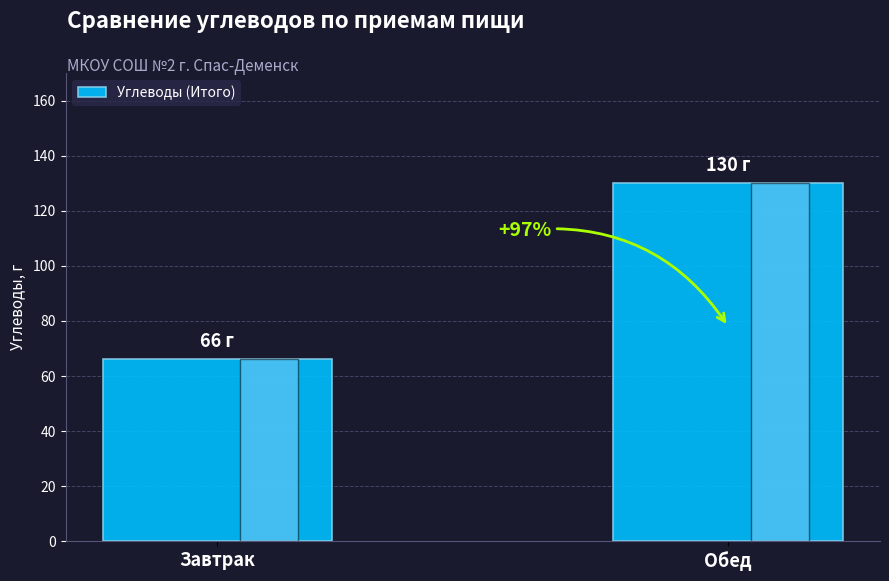

List the labels in order of value, largest first.

Обед, Завтрак